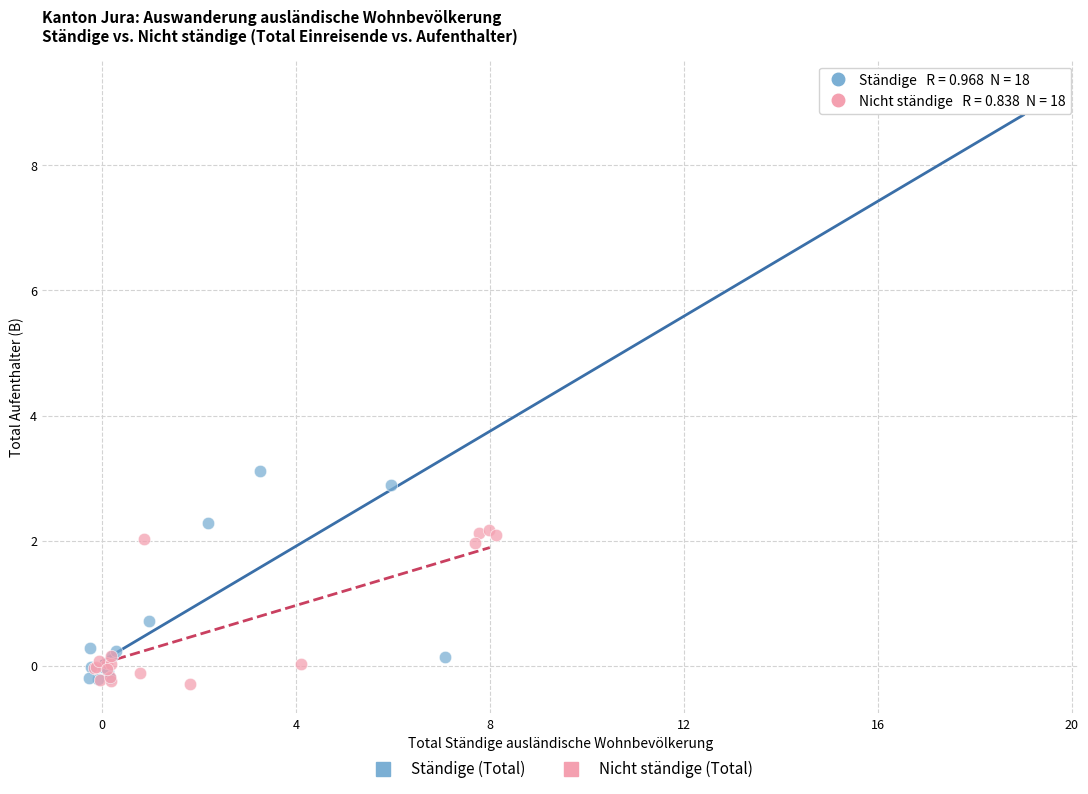

What are all the series names shown in the legend?

Ständige (Total), Nicht ständige (Total)